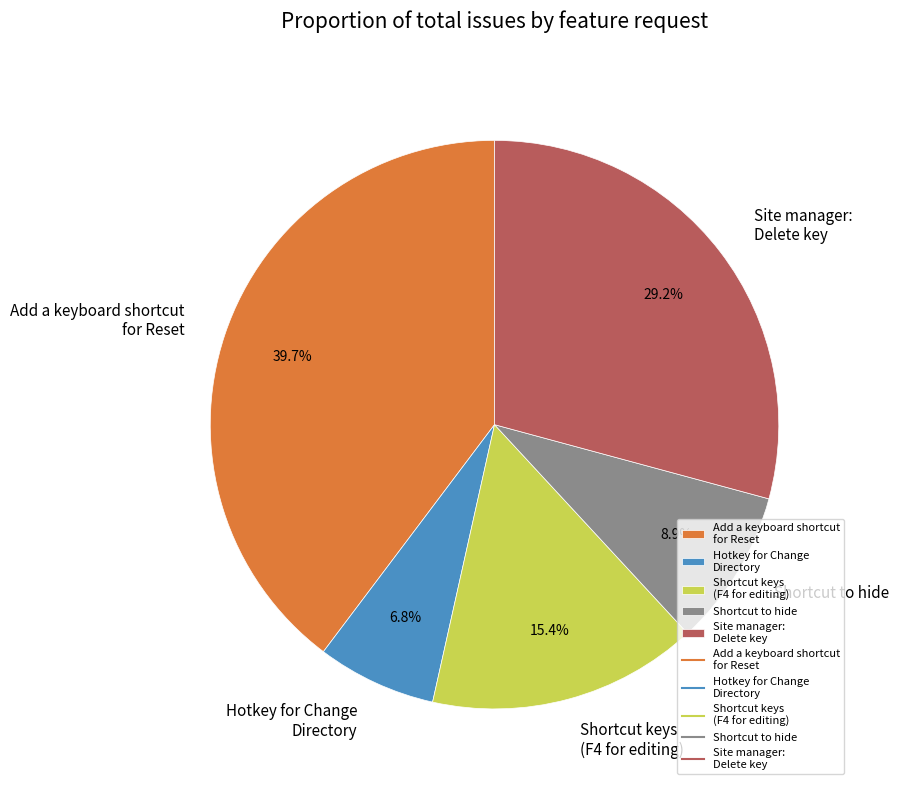

What is the total percentage of Site manager: Delete key and Shortcut to hide?

38.1%